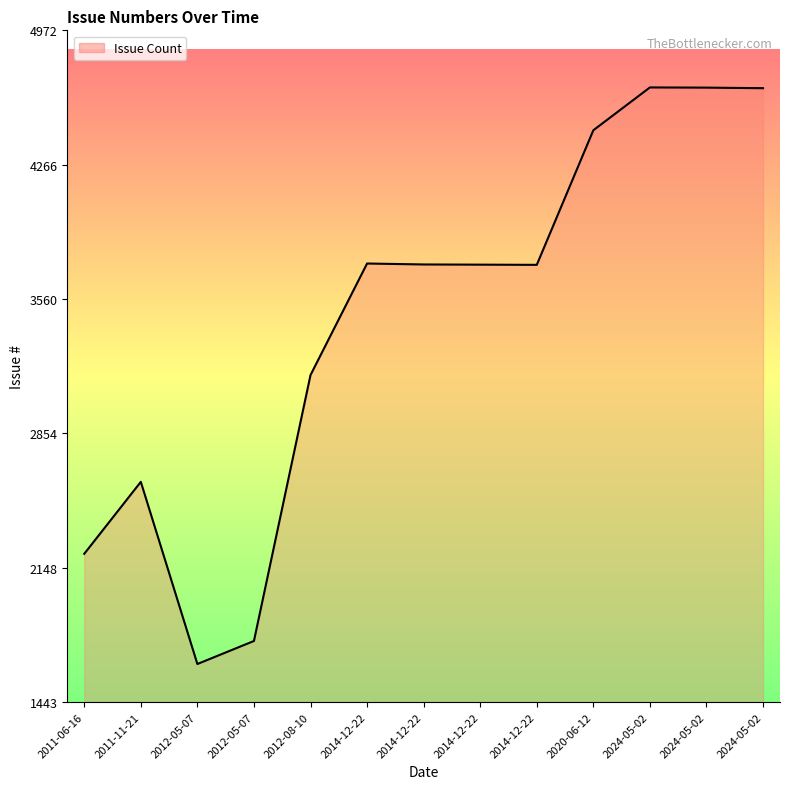

How many lines are shown in the chart?

1